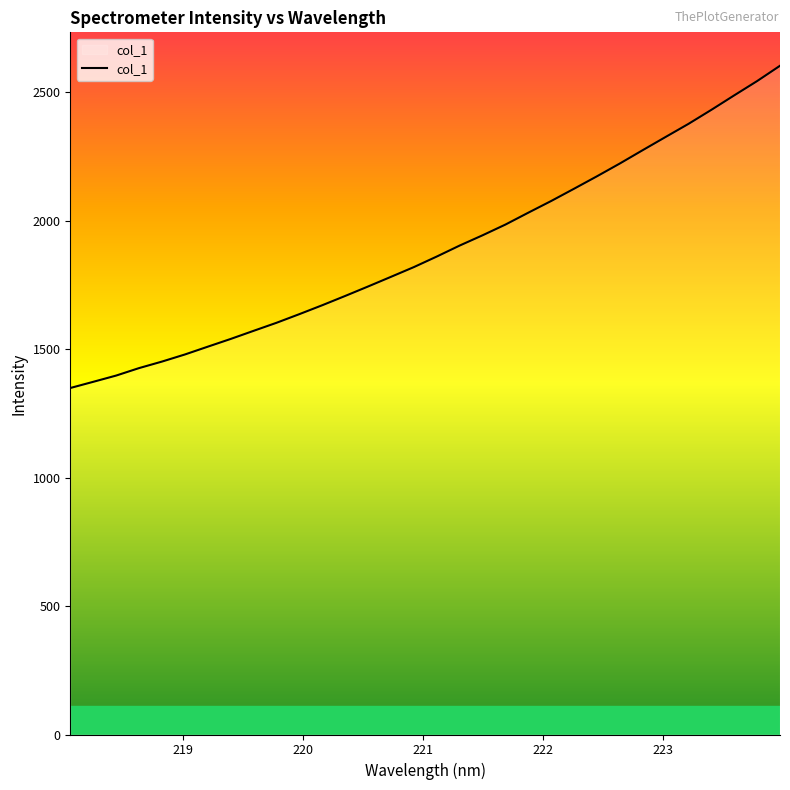

What is the smallest value displayed?

1348.5